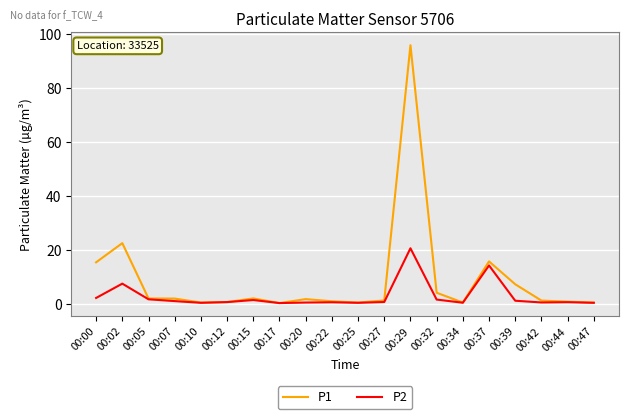

At which label does P1 first exceed 1?

00:00